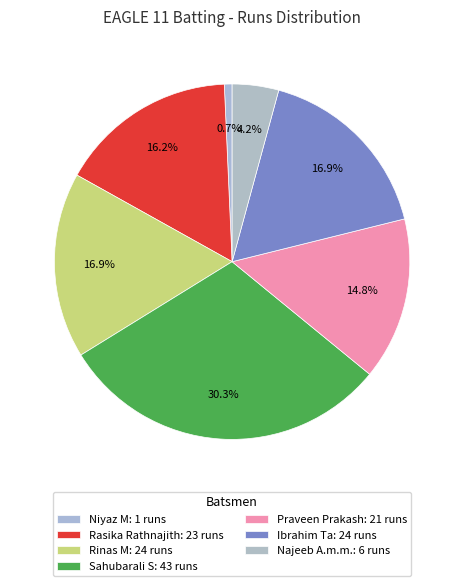

How many slices are in this pie chart?

7